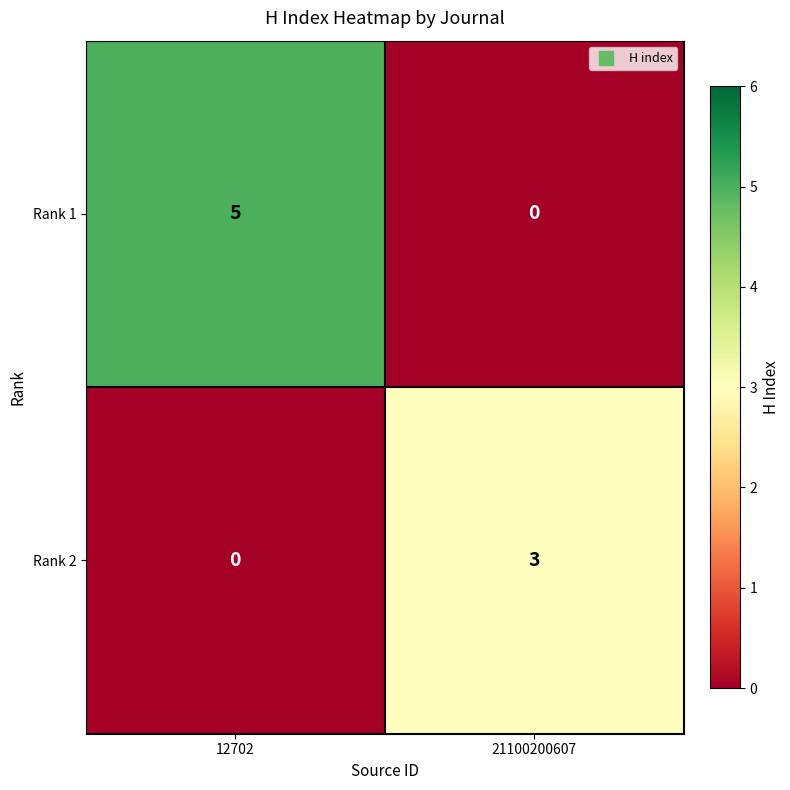

Which series has the largest total across all categories?

Rank 1